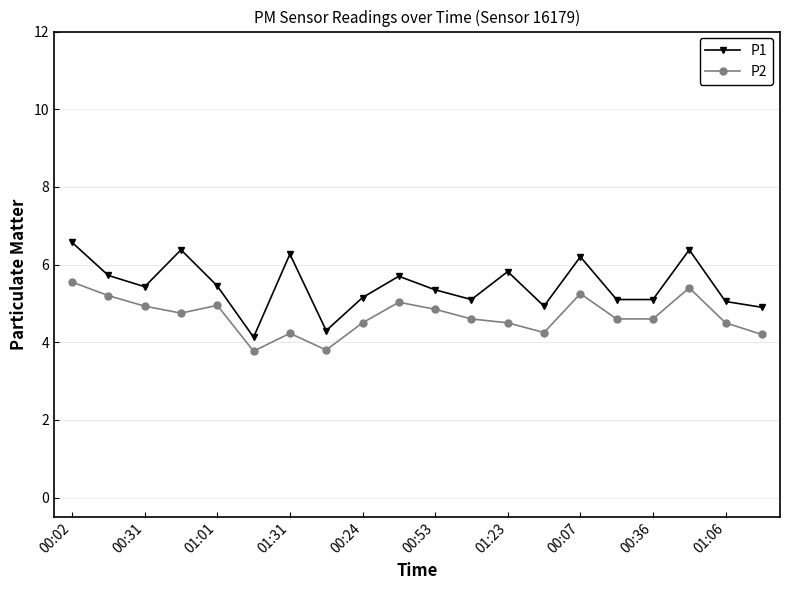

At how many categories does at least one series exceed 6?

5